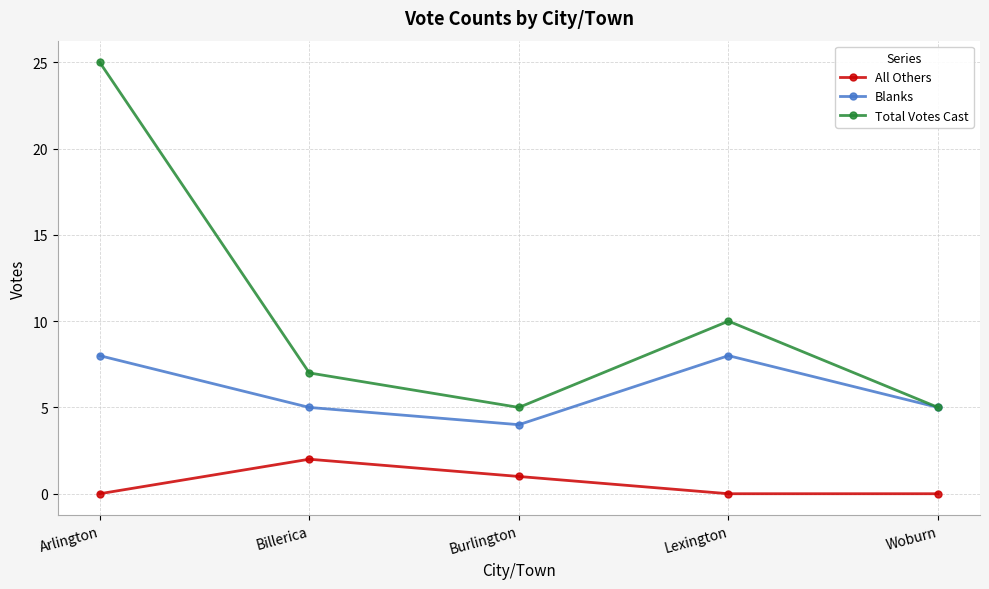

Reading right to left, extract all data points from this chart.

All Others: 0	0	1	2	0
Blanks: 5	8	4	5	8
Total Votes Cast: 5	10	5	7	25